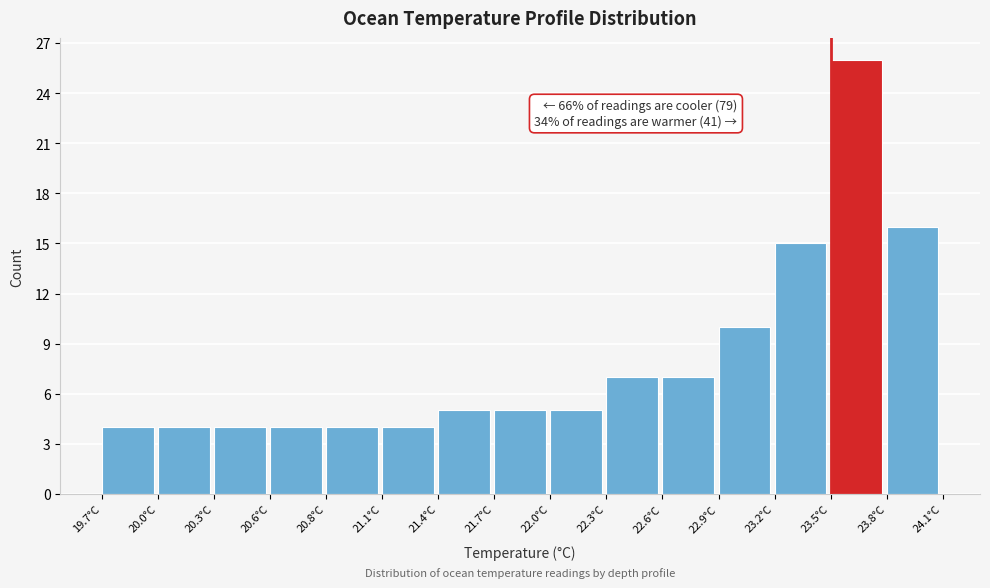

Reading left to right, transcribe all the data shown in this chart.

19.7°C=4	20.0°C=4	20.3°C=4	20.6°C=4	20.8°C=4	21.1°C=4	21.4°C=5	21.7°C=5	22.0°C=5	22.3°C=7	22.6°C=7	22.9°C=10	23.2°C=15	23.5°C=26	23.8°C=16